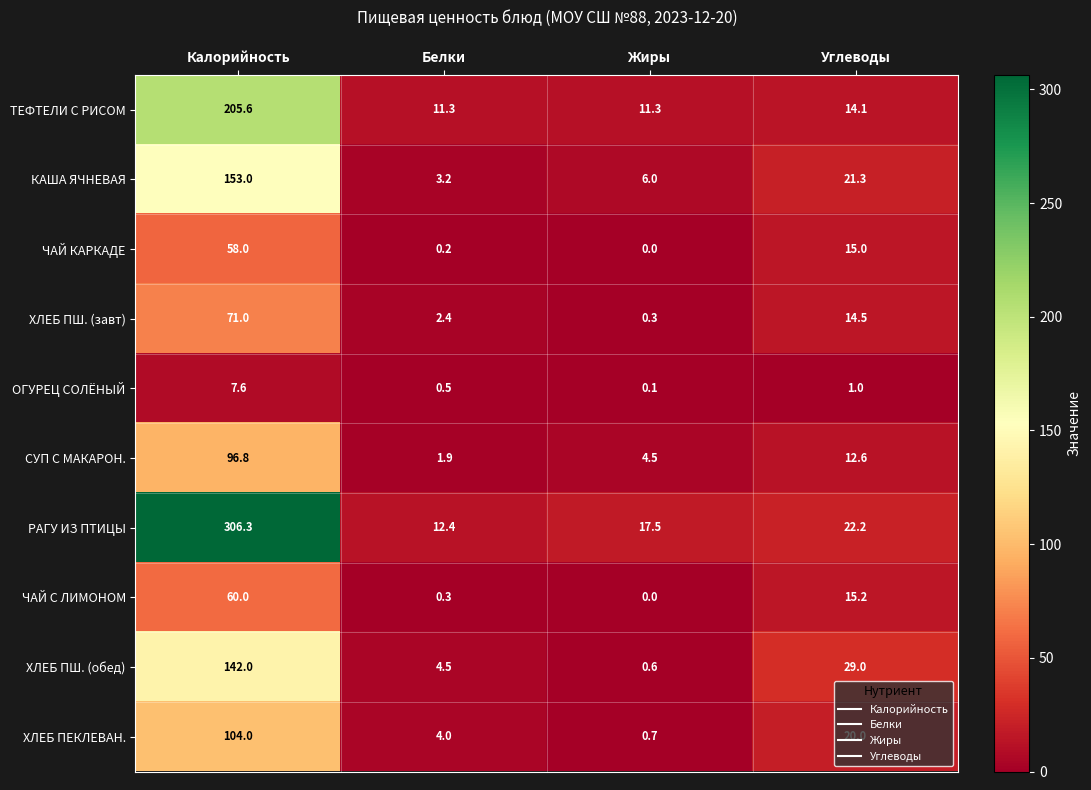

What is the lowest value of the ХЛЕБ ПШ. (завт) series?

0.3